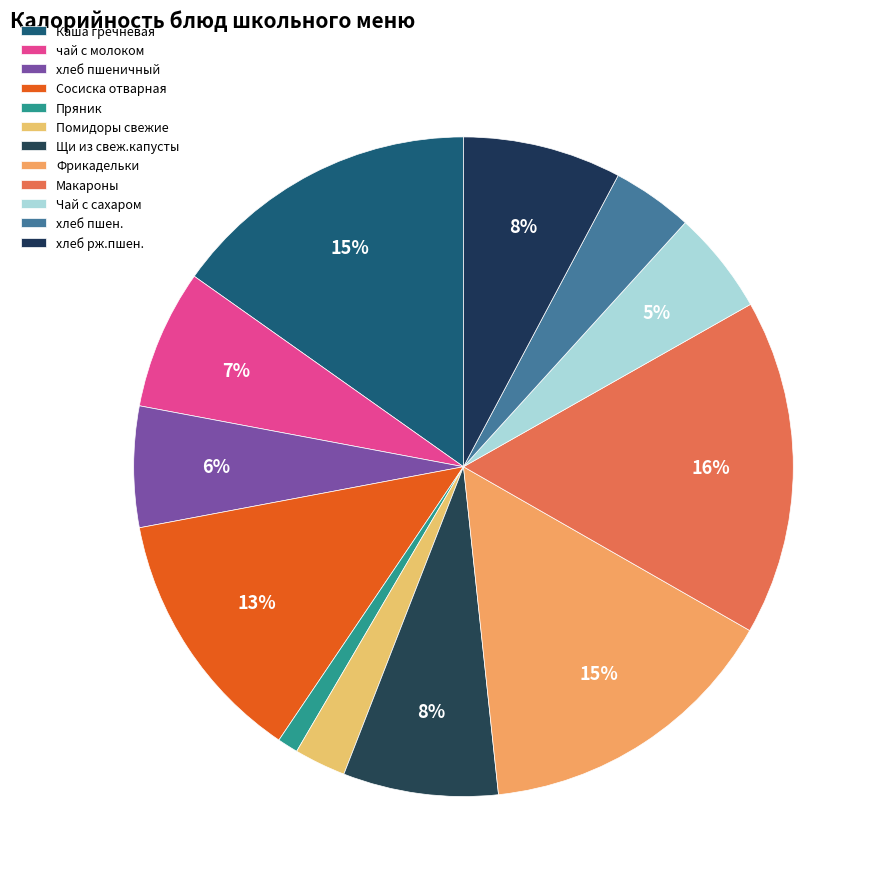

How many segments does this pie chart have?

12